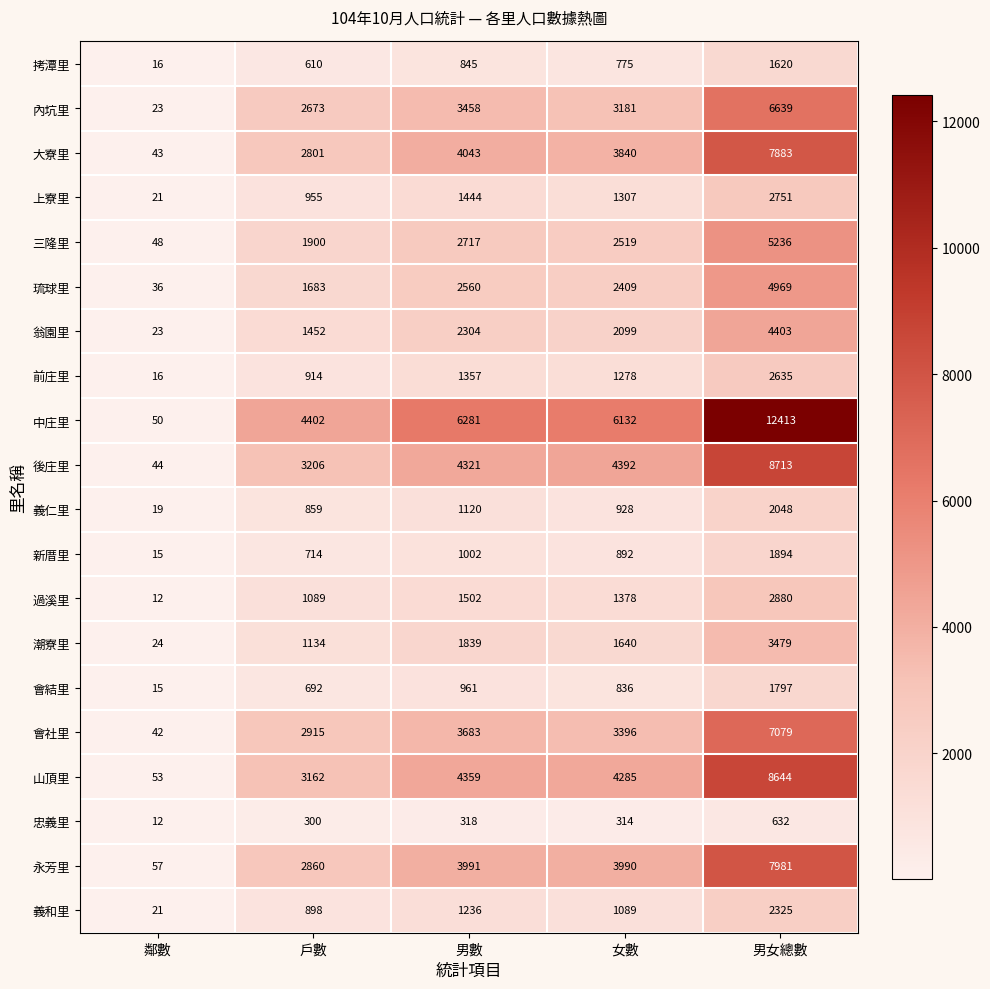

Which category has the highest value across all series?

男女總數